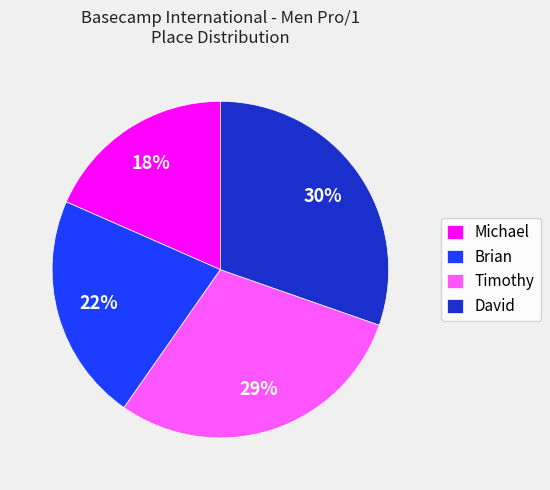

Is it true that David is 30% of the pie?

True